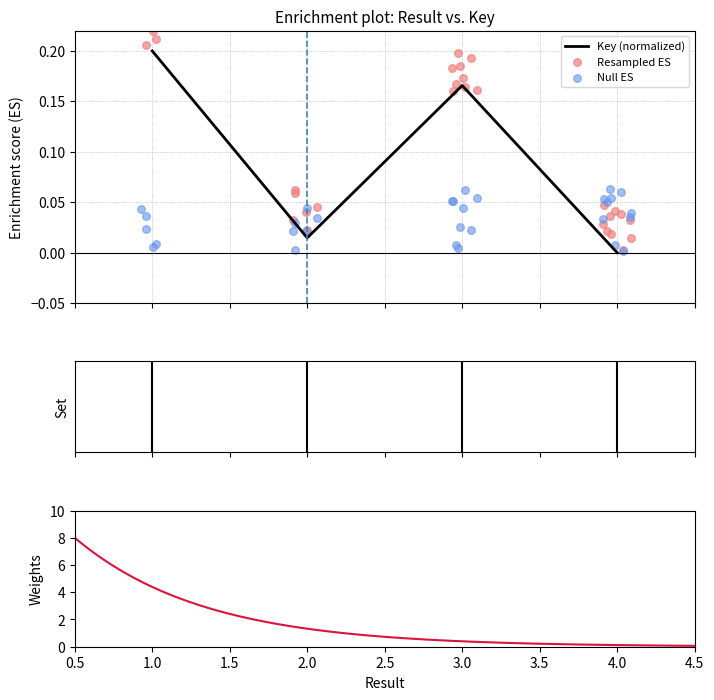

What is the change in value from 3 to 4?

-0.2